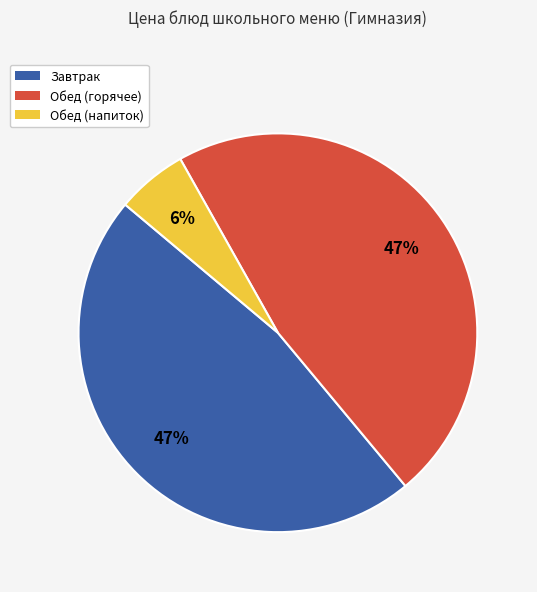

Which slice is the smallest?

Обед (напиток)